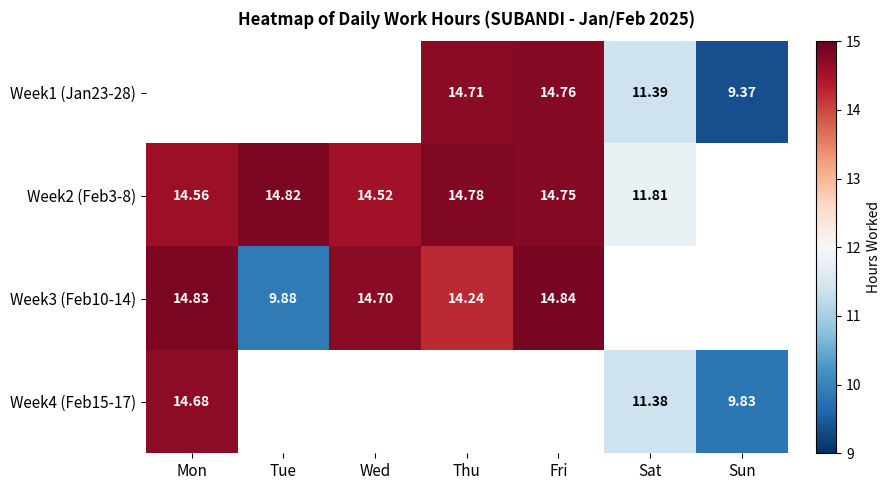

Which series changed the most between Fri and Sun?

Week1 (Jan23-28)